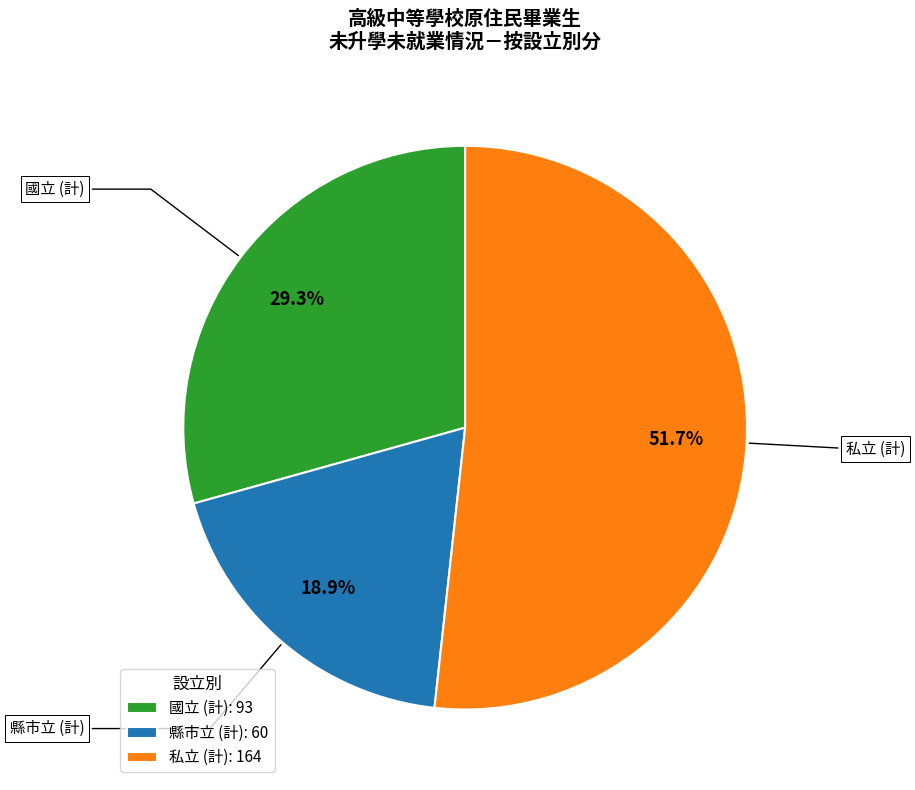

Between 縣市立 (計): 60 and 私立 (計): 164, which is larger?

私立 (計): 164